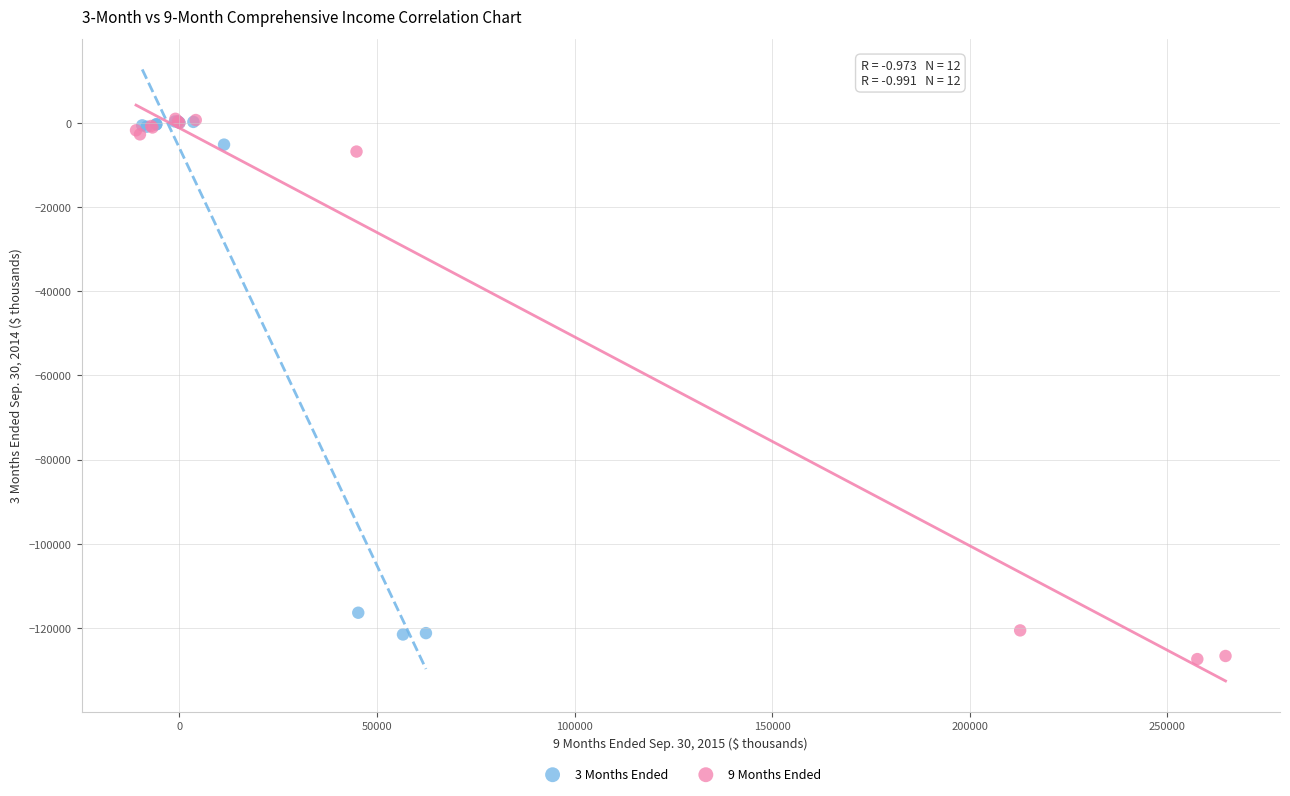

What are all the series names shown in the legend?

3 Months Ended, 9 Months Ended